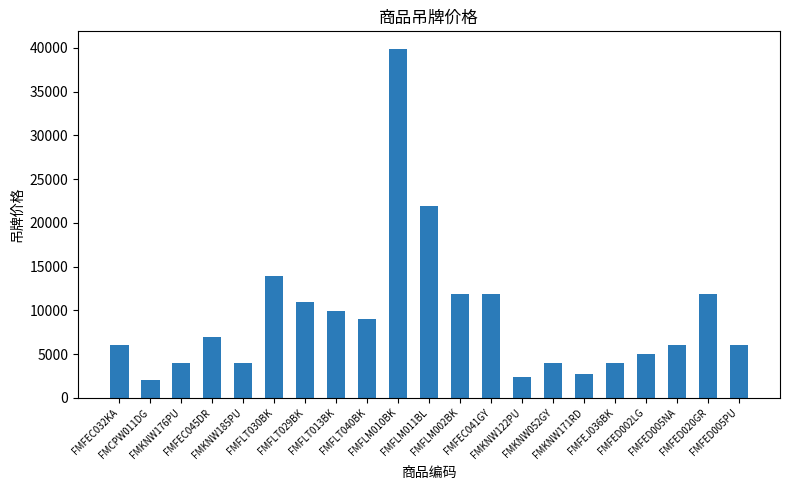

What is the minimum value shown in the chart?

1990